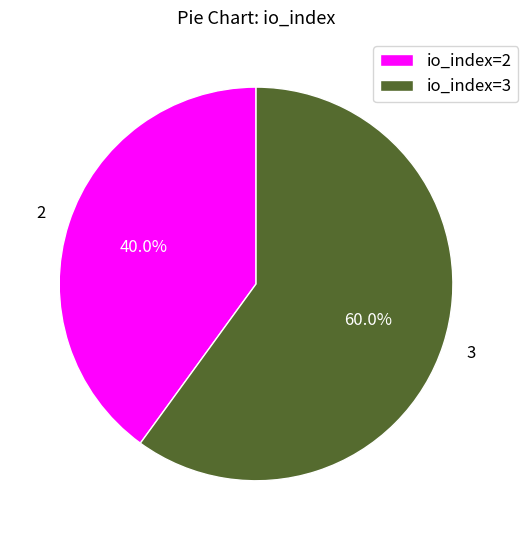

Which category has the biggest portion of the pie?

io_index=3